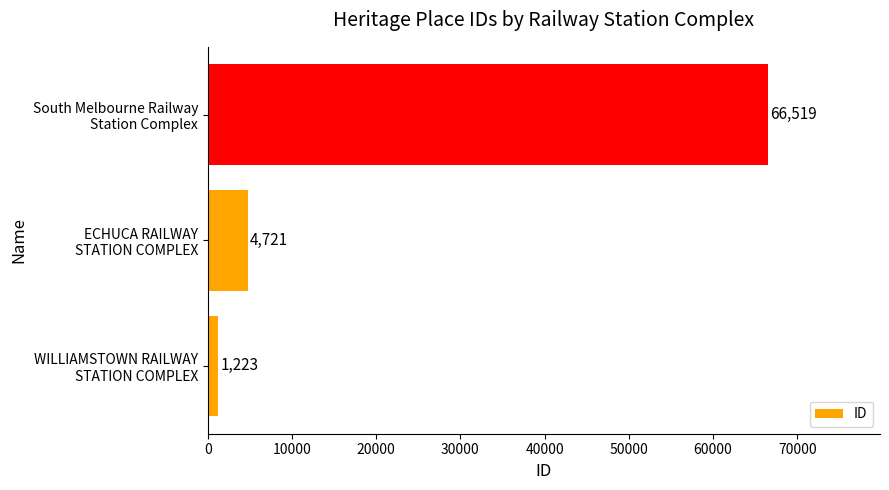

What is the smallest value displayed?

1223